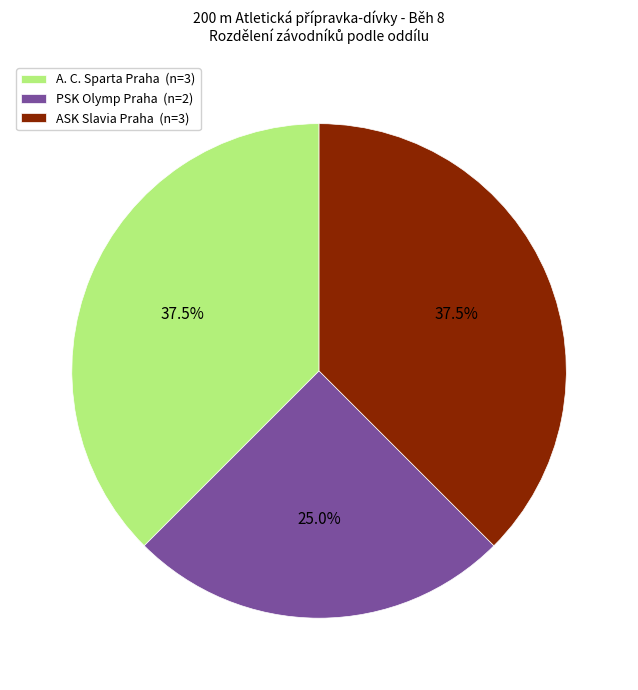

Is there any slice that represents more than half of the pie?

No